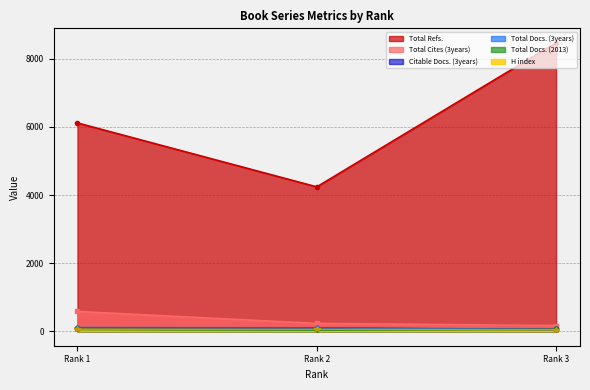

Count the Citable Docs. (3years) values in the range 53 to 95.

3